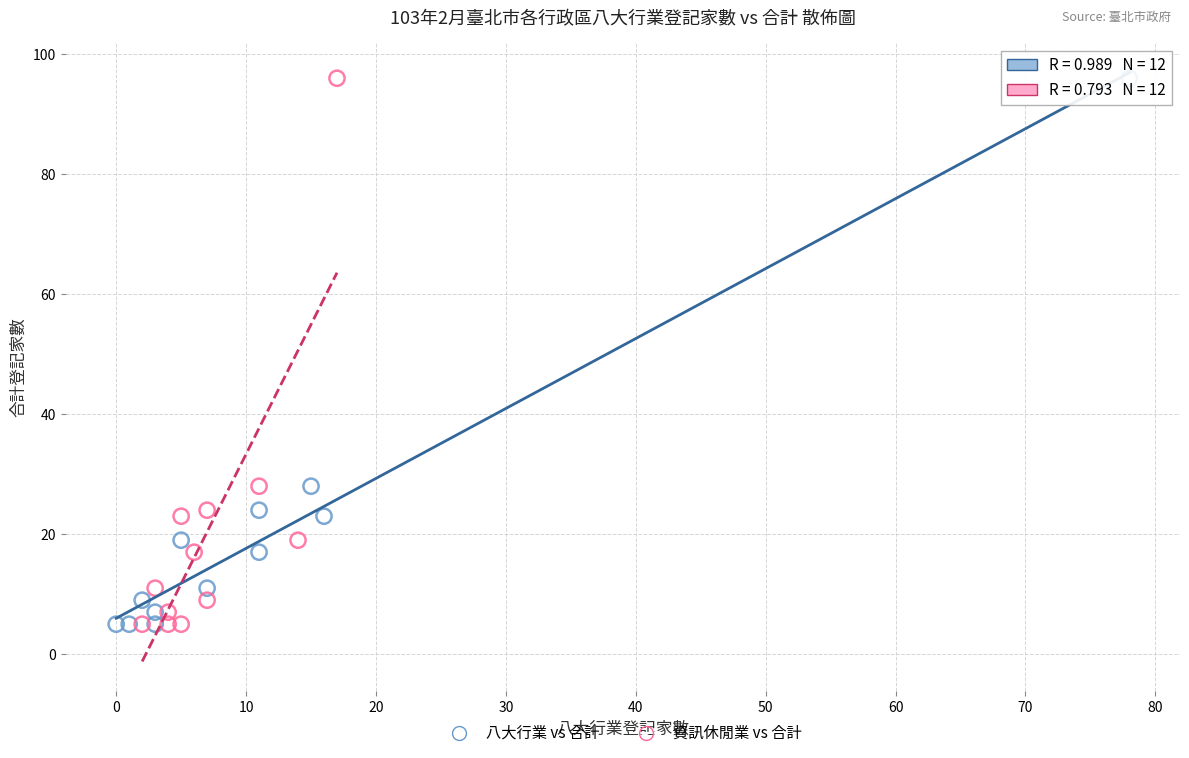

What are all the series names shown in the legend?

八大行業 vs 合計, 資訊休閒業 vs 合計